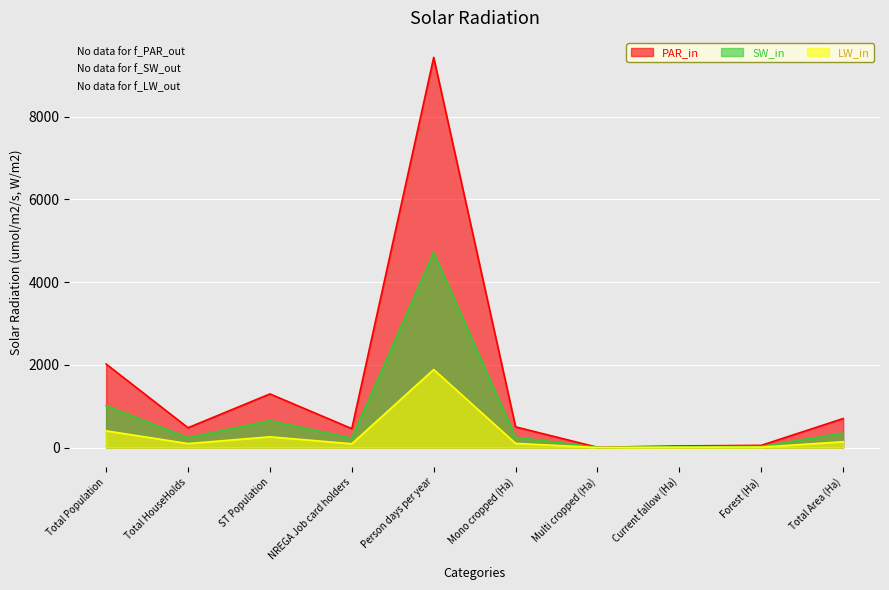

At which category does SW_in reach its first local valley?

Total HouseHolds